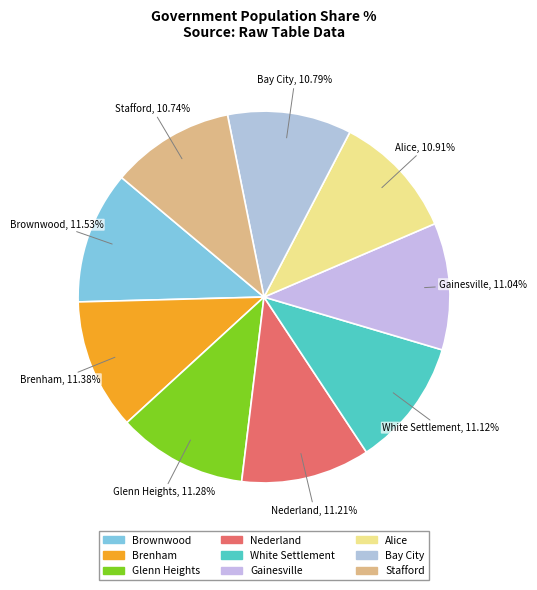

How many segments does this pie chart have?

9